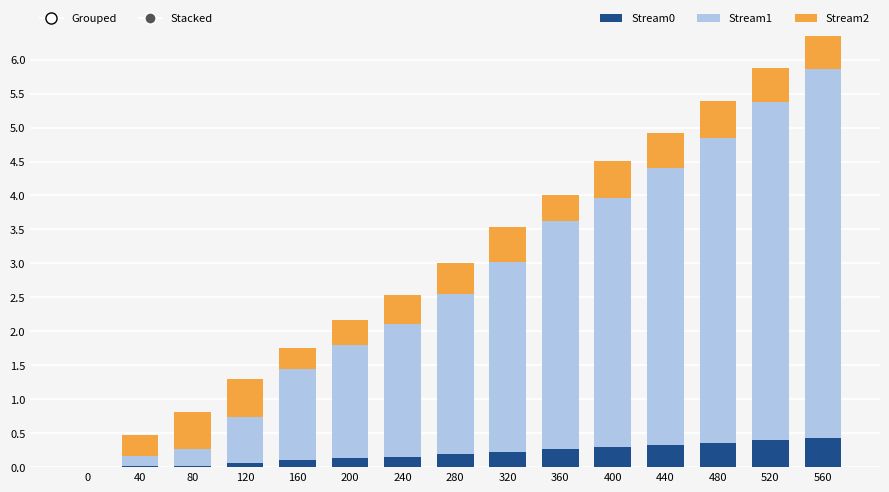

How many distinct data groups are displayed?

3